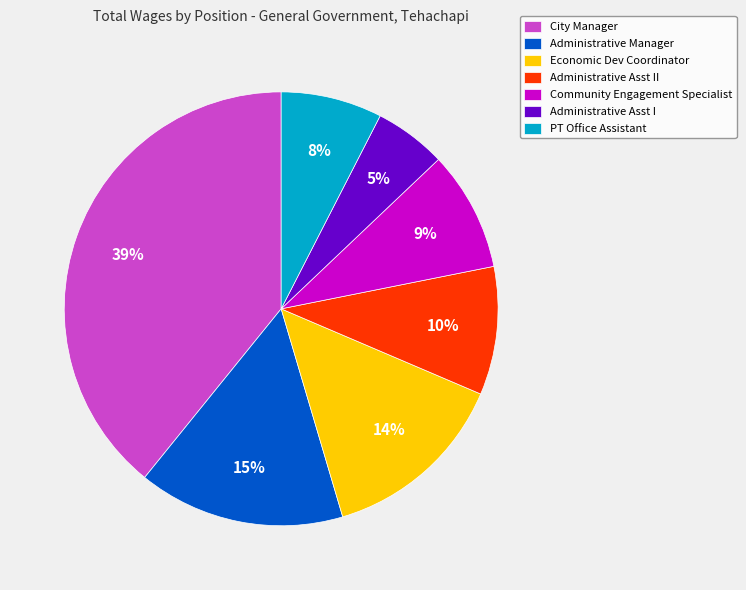

To the nearest percent, what is the difference between the Administrative Asst I and Economic Dev Coordinator slice percentages?

9%